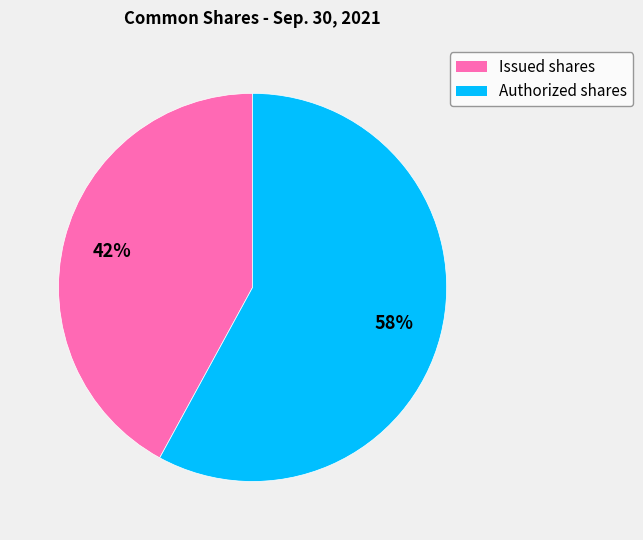

Do Authorized shares and Issued shares together represent more than half of the pie?

Yes